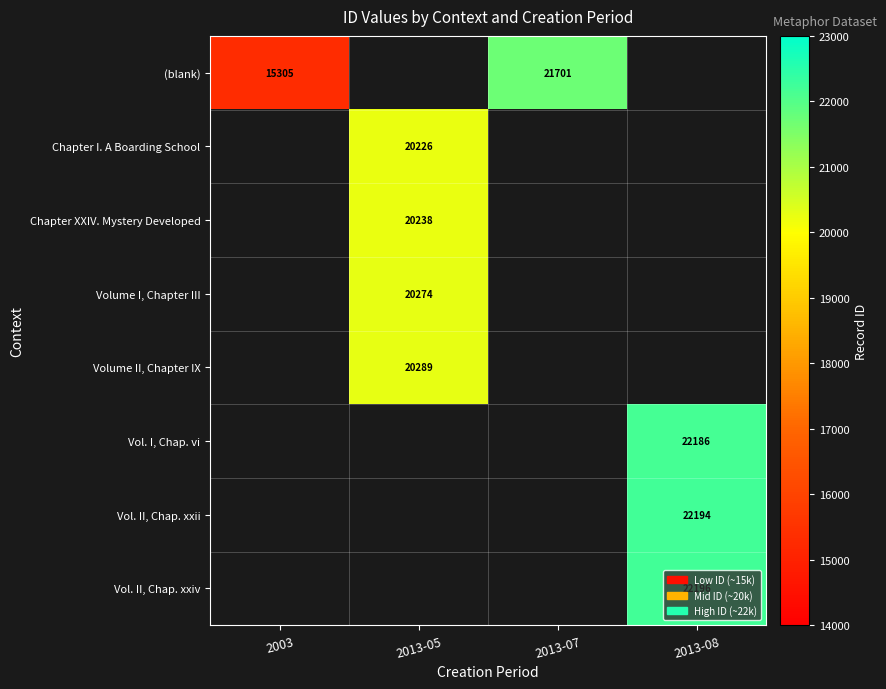

Is the value of Vol. II, Chap. xxii at 2013-08 greater than the value of Vol. I, Chap. vi at 2013-08?

Yes